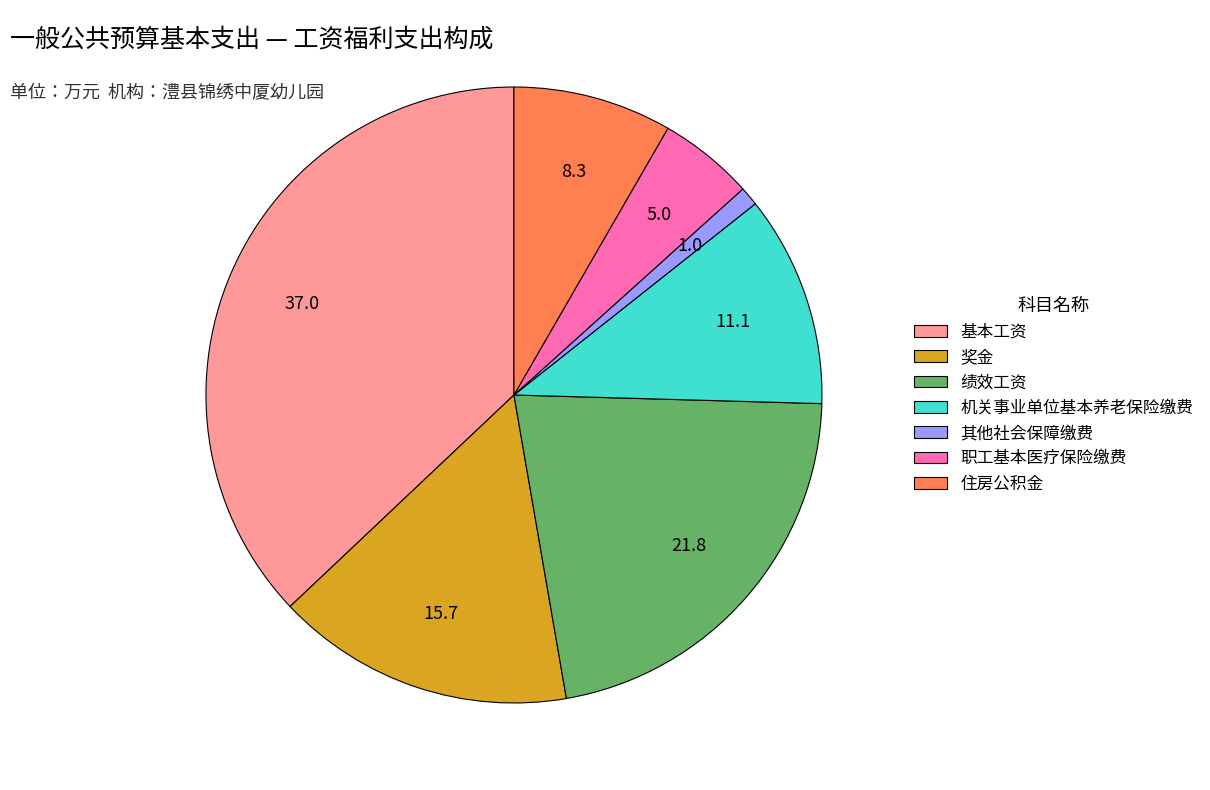

True or false: 住房公积金 accounts for 8% of the total.

True